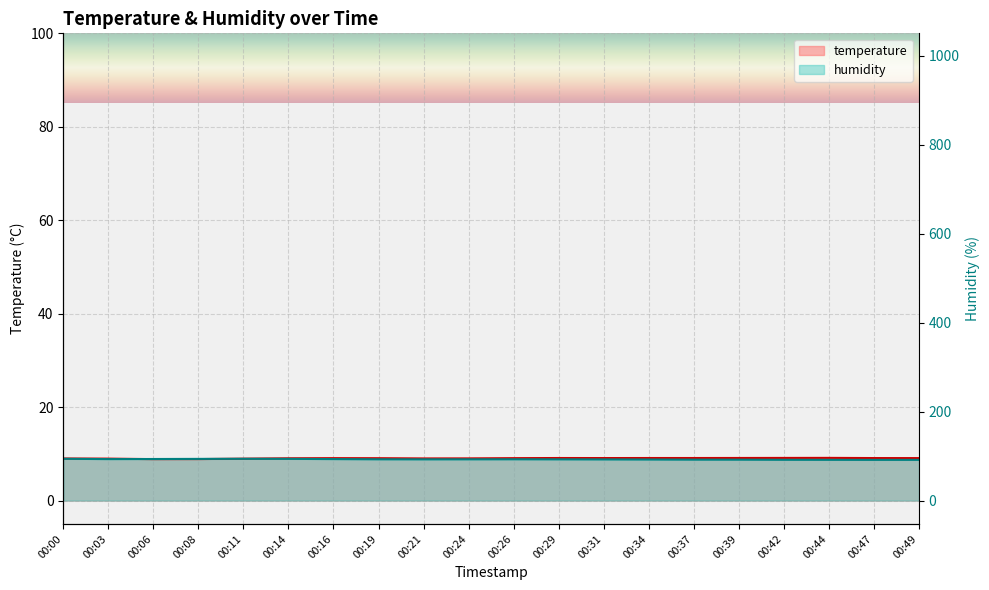

Reading left to right, list all the values displayed in this chart.

temperature: 00:00=9.0	00:03=9.0	00:06=8.9	00:08=8.9	00:11=9.0	00:14=9.1	00:16=9.1	00:19=9.1	00:21=9.0	00:24=9.0	00:26=9.1	00:29=9.1	00:31=9.1	00:34=9.1	00:37=9.1	00:39=9.1	00:42=9.1	00:44=9.1	00:47=9.1	00:49=9.1
humidity: 00:00=8.9	00:03=8.9	00:06=8.9	00:08=8.9	00:11=8.9	00:14=8.9	00:16=8.9	00:19=8.8	00:21=8.8	00:24=8.8	00:26=8.8	00:29=8.8	00:31=8.8	00:34=8.8	00:37=8.8	00:39=8.8	00:42=8.7	00:44=8.7	00:47=8.7	00:49=8.7